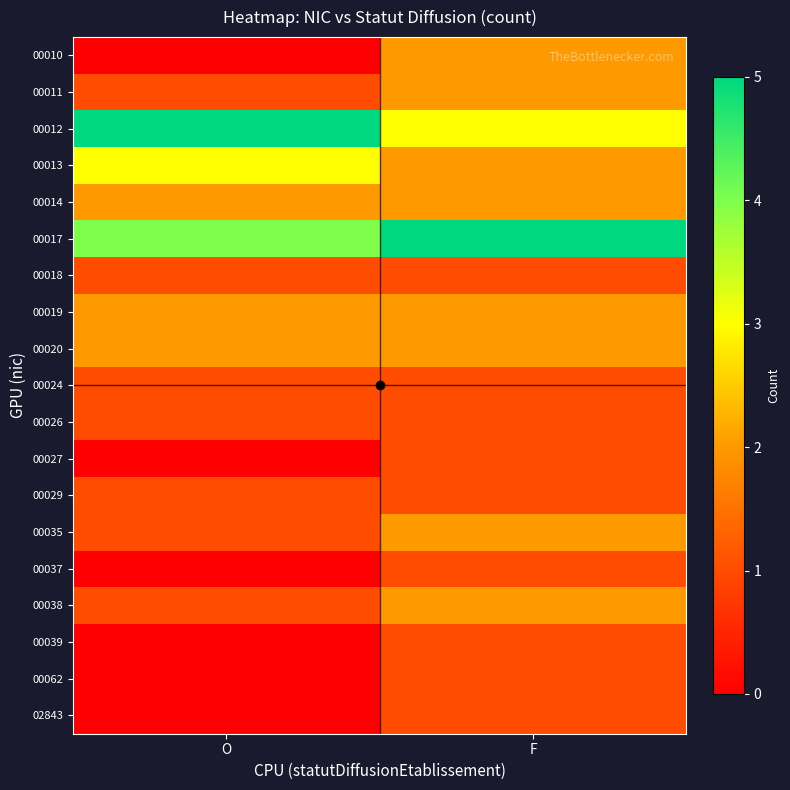

Between F and O, which is larger?

F